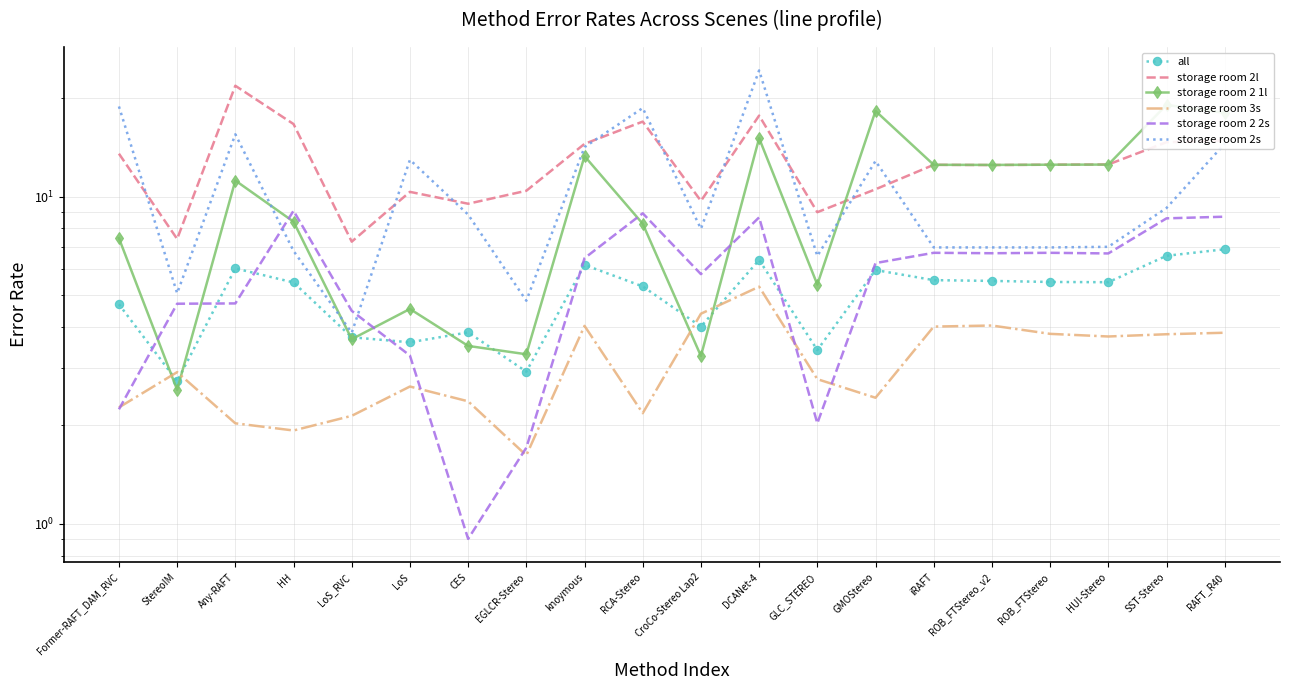

How many series are shown in this chart?

6